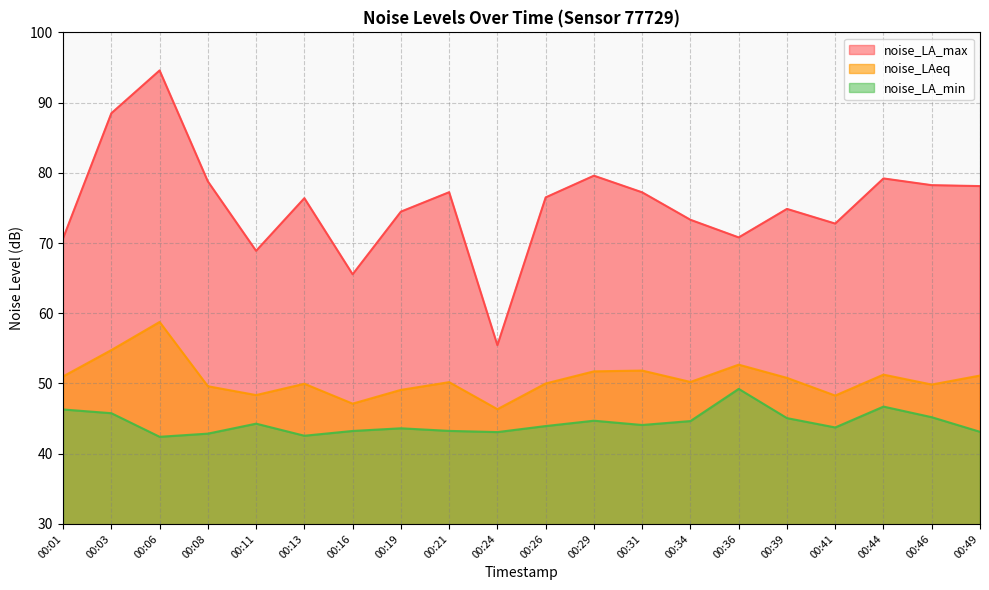

Which series changed the most between 00:01 and 00:44?

noise_LA_max